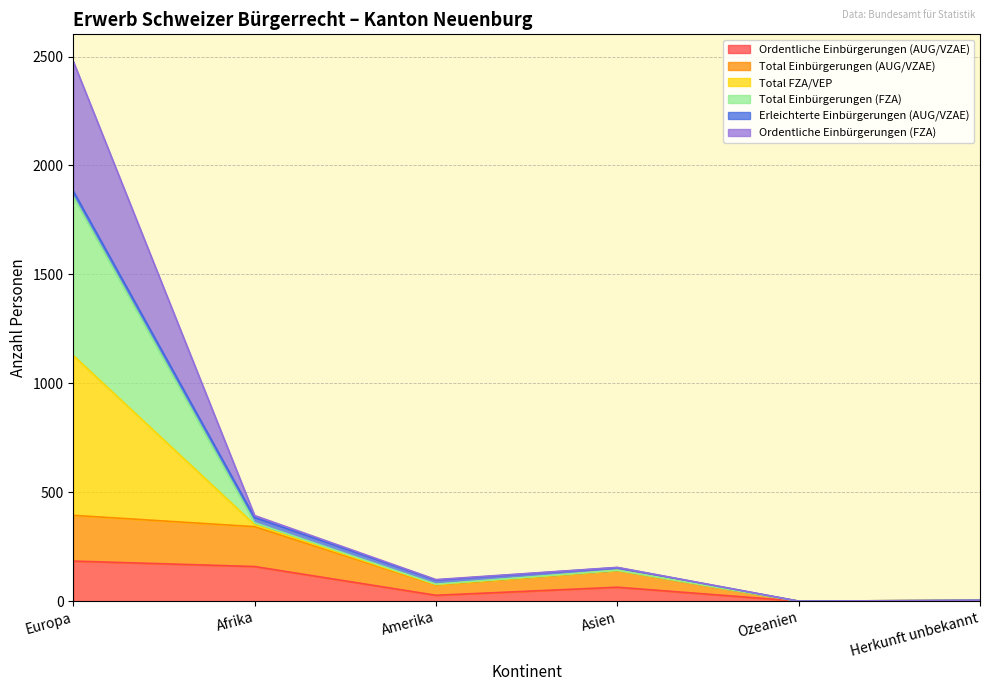

At which category does Ordentliche Einbürgerungen (FZA) reach its first local peak?

Asien